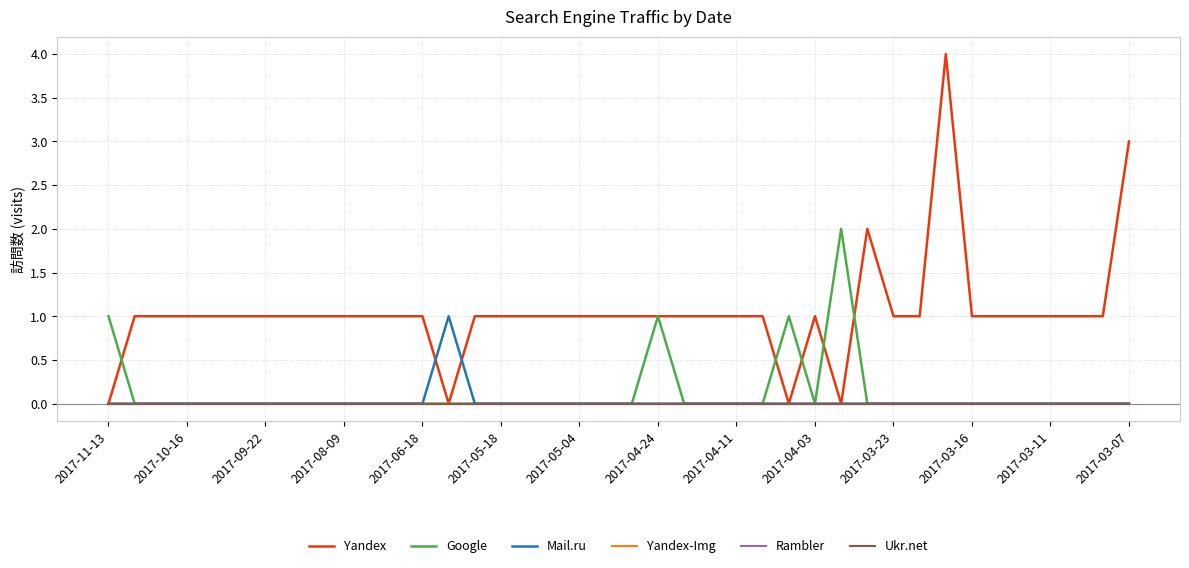

Rank the categories by Rambler value from highest to lowest.

2017-11-13, 2017-10-16, 2017-09-22, 2017-08-09, 2017-06-18, 2017-05-18, 2017-05-04, 2017-04-24, 2017-04-11, 2017-04-03, 2017-03-23, 2017-03-16, 2017-03-11, 2017-03-07, 14, 15, 16, 17, 18, 19, 20, 21, 22, 23, 24, 25, 26, 27, 28, 29, 30, 31, 32, 33, 34, 35, 36, 37, 38, 39